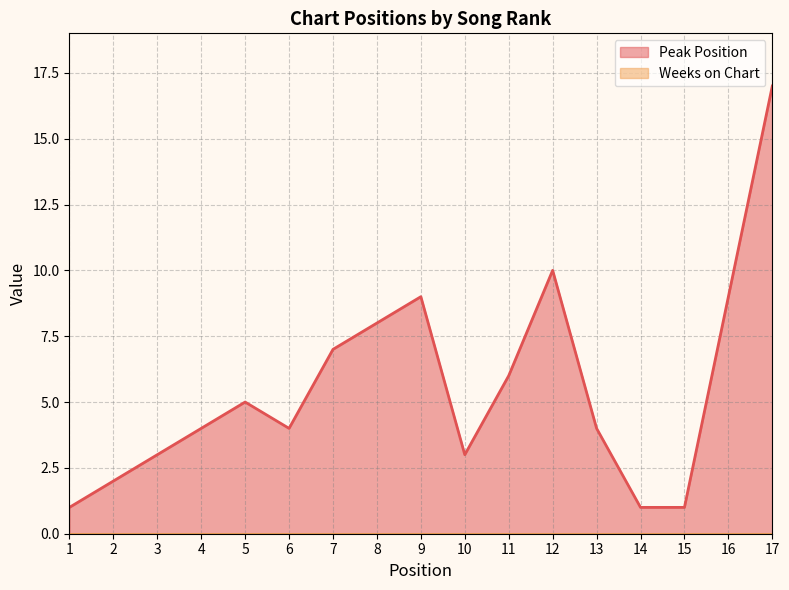

What is the change in value from 14 to 17?

+16